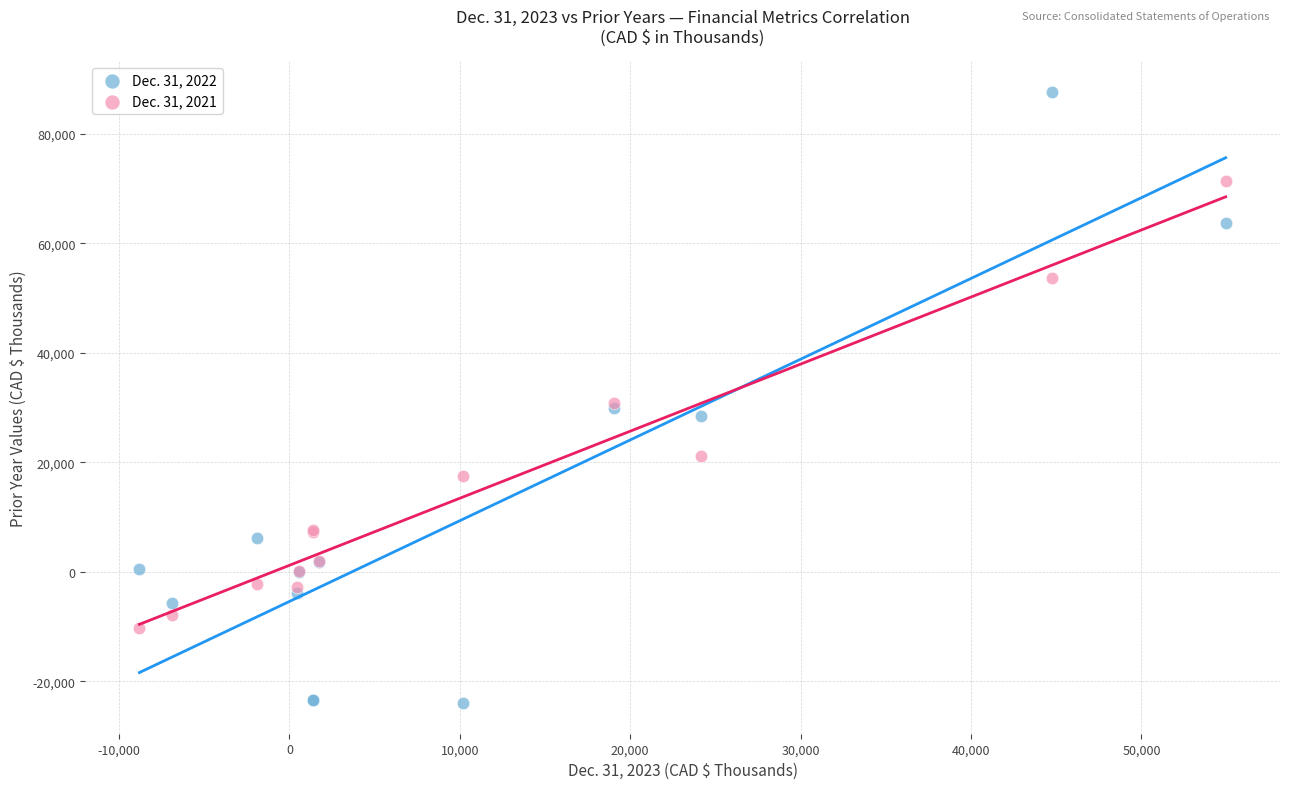

Which series has the largest Y range (max minus min)?

Dec. 31, 2022